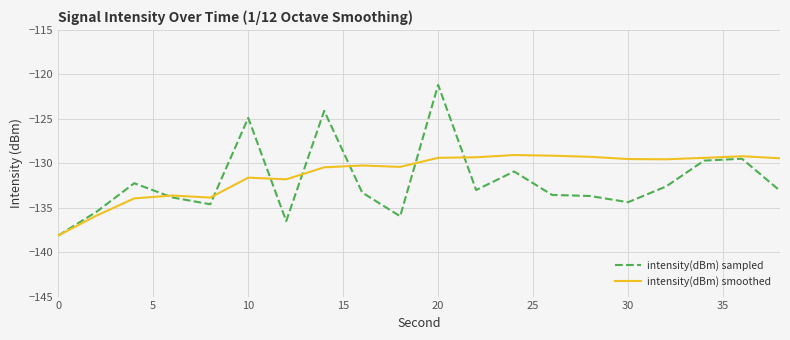

True or false: intensity(dBm) sampled and intensity(dBm) smoothed intersect in this chart.

True